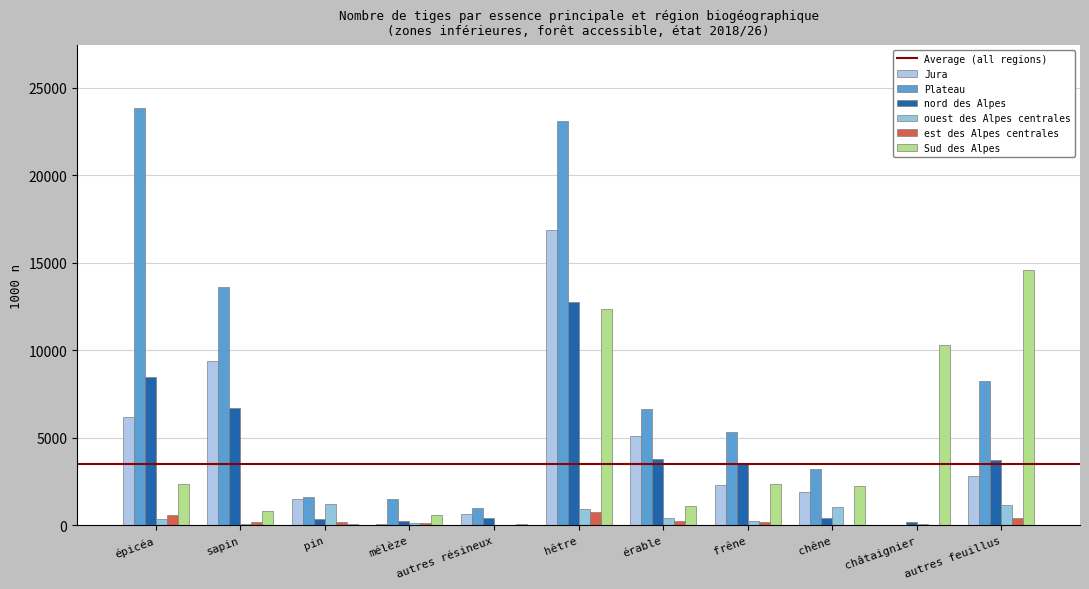

How many values in Plateau are above zero?

10